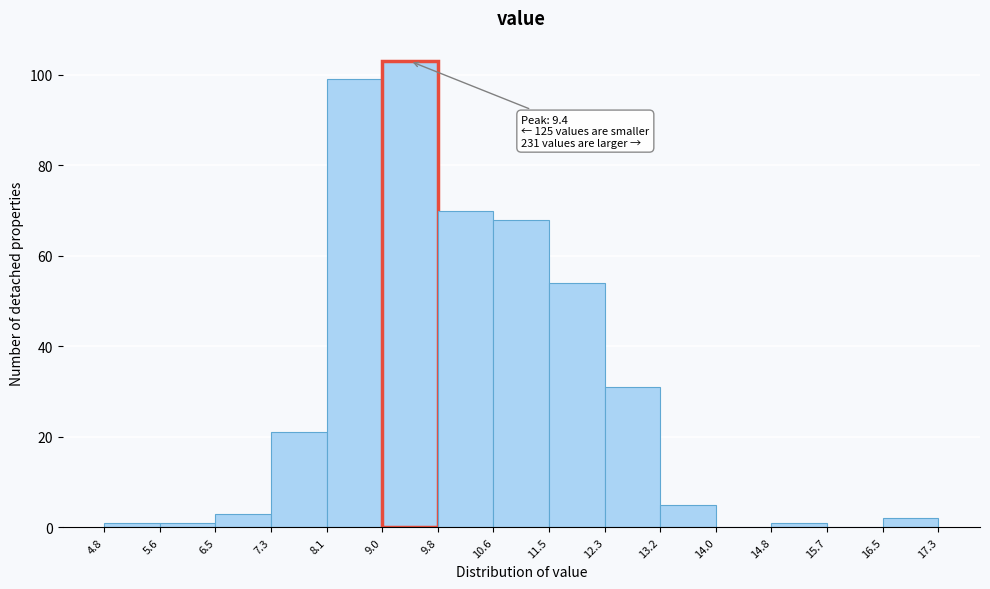

Over which range of the x-axis is the bar tallest?

9.0 to 9.8